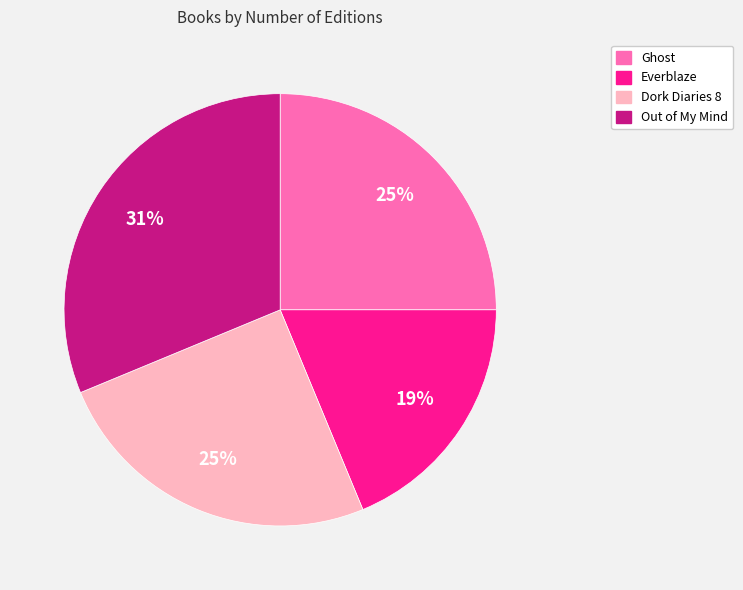

Which category has the smallest portion of the pie?

Everblaze